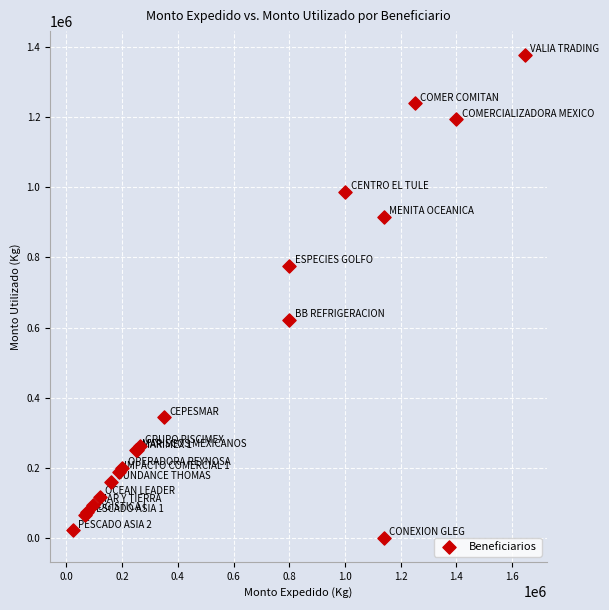

What Y value in the scatter plot is closest to 688170?

621980.0